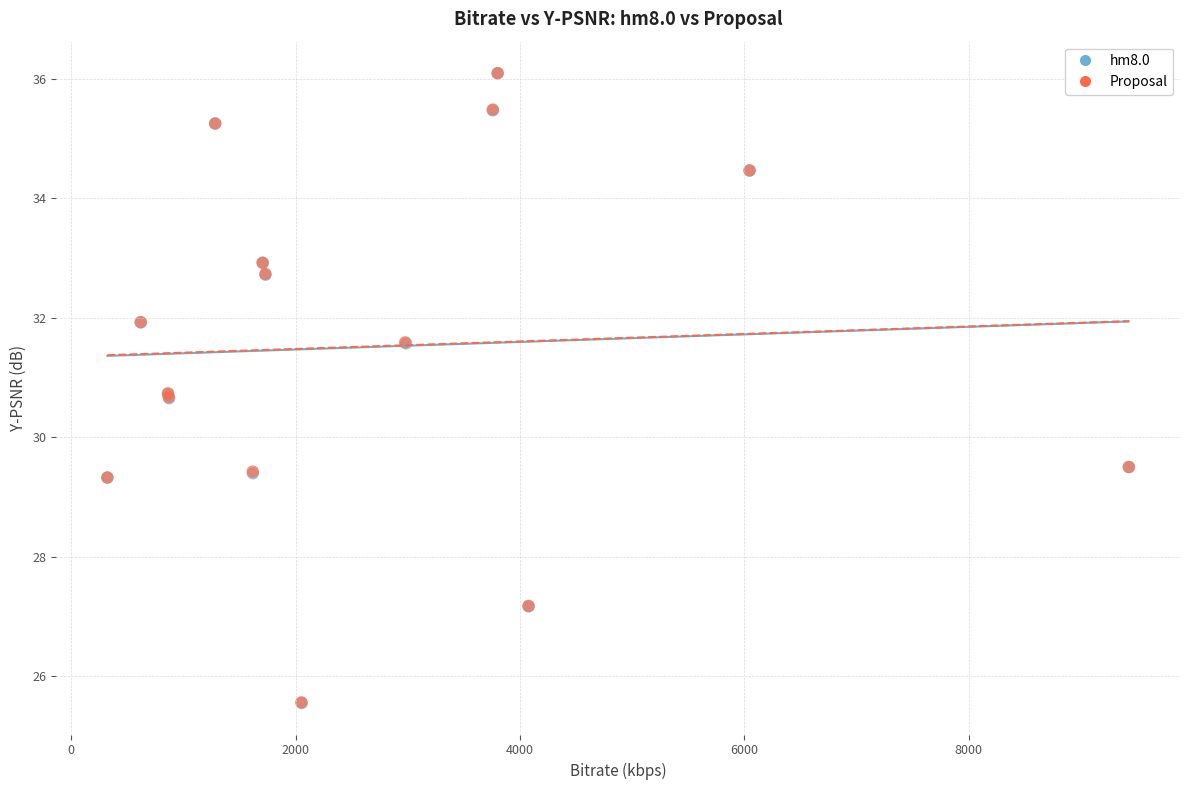

What are all the series names shown in the legend?

hm8.0, Proposal